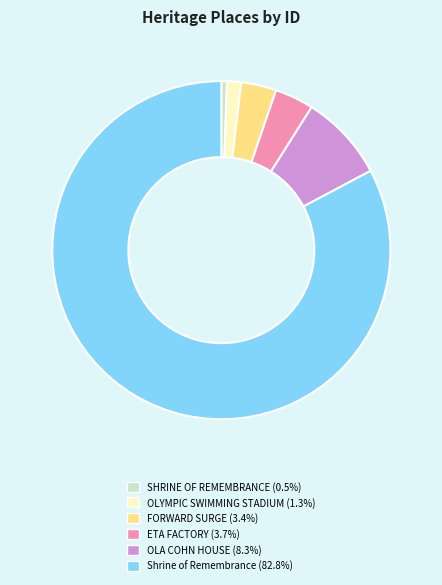

Which slice is the largest?

Shrine of Remembrance